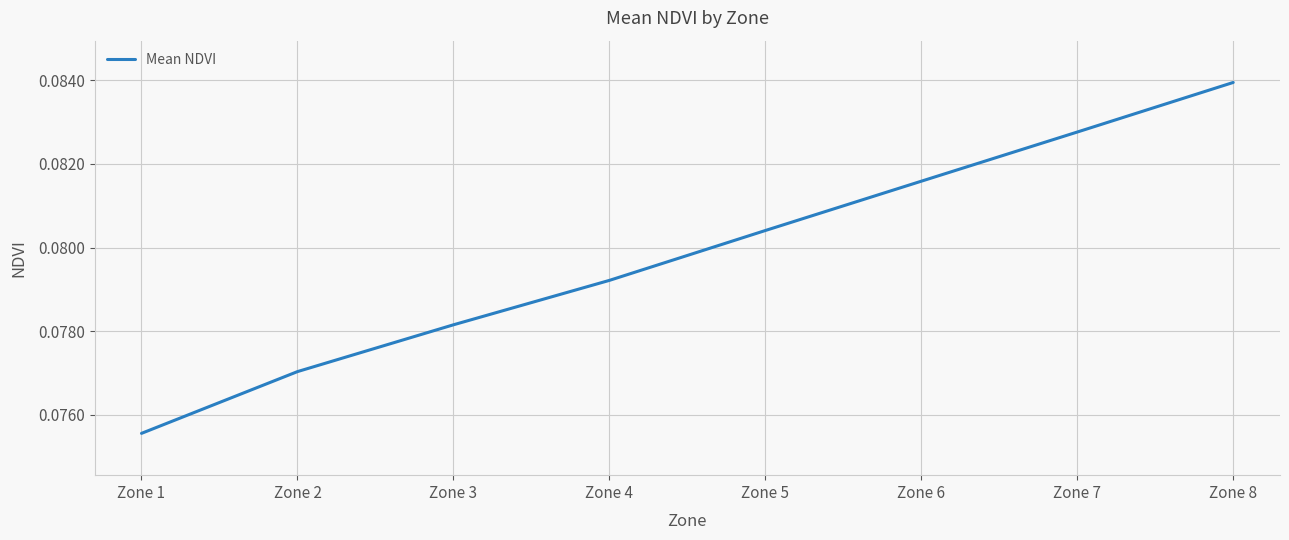

At which category does the chart reach its peak across all series?

Zone 8